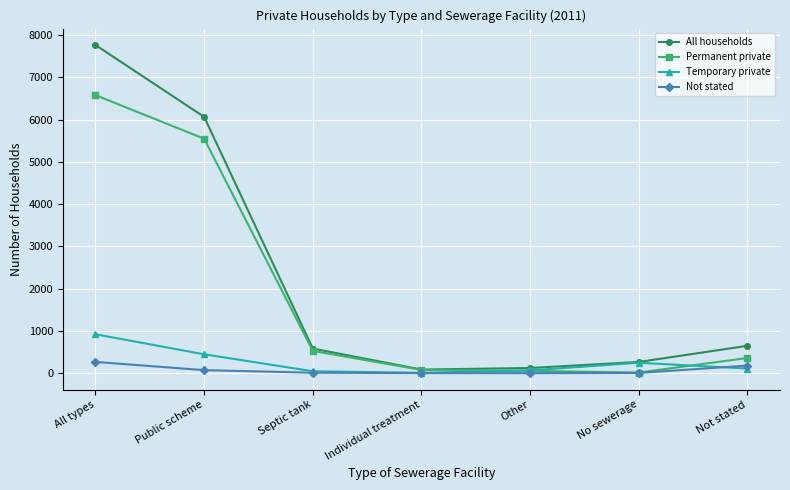

True or false: Not stated has more than 2 interior local peaks.

False